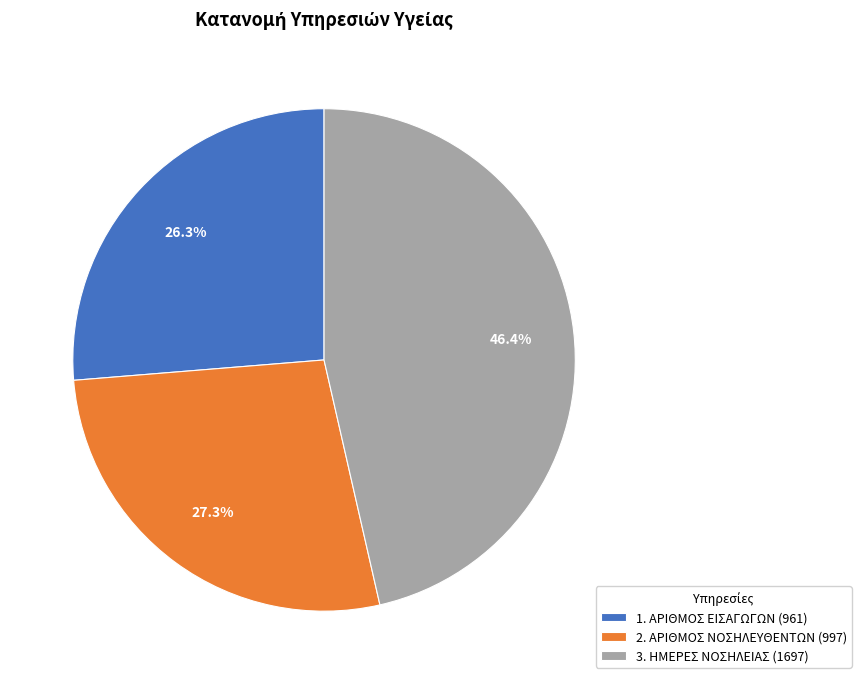

What percentage do 2. ΑΡΙΘΜΟΣ ΝΟΣΗΛΕΥΘΕΝΤΩΝ and 3. ΗΜΕΡΕΣ ΝΟΣΗΛΕΙΑΣ together represent?

73.7%